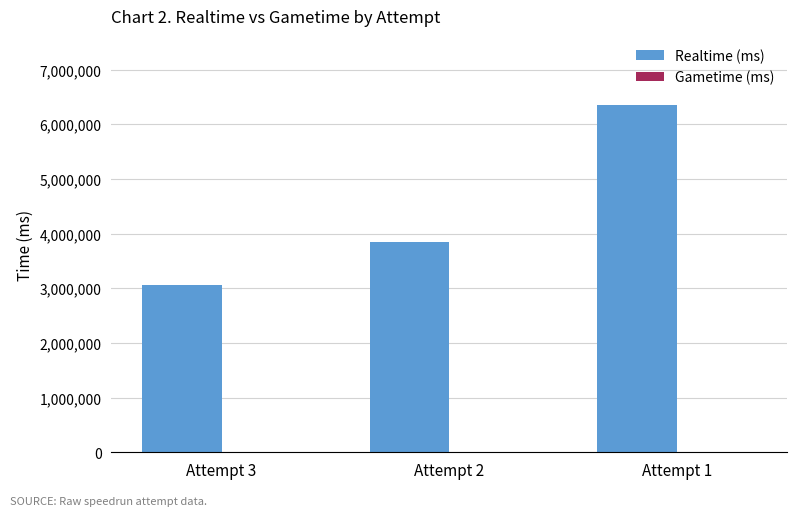

What is the maximum value shown in the chart?

6347687